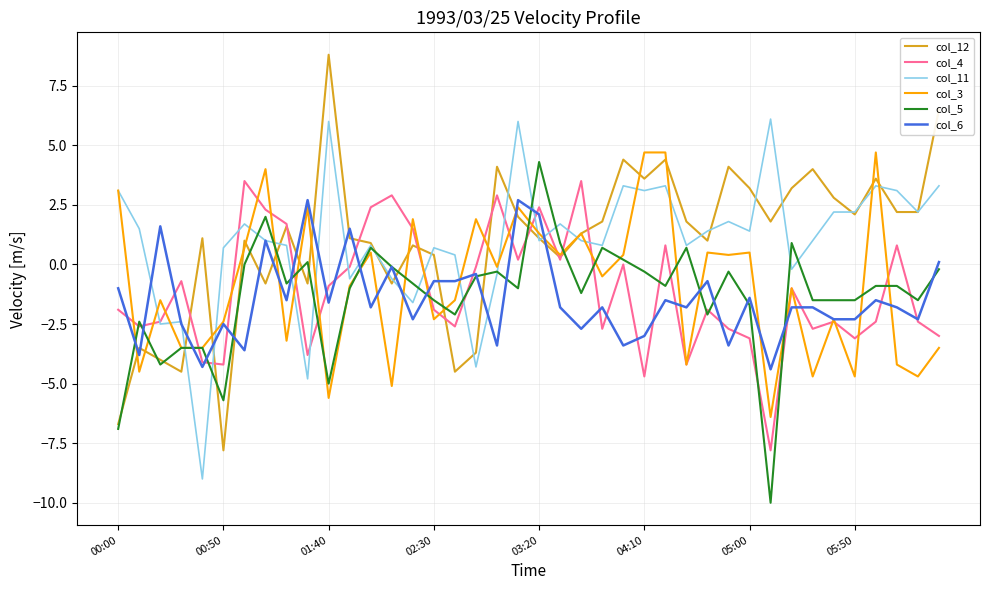

What is the lowest value of the col_6 series?

-4.4